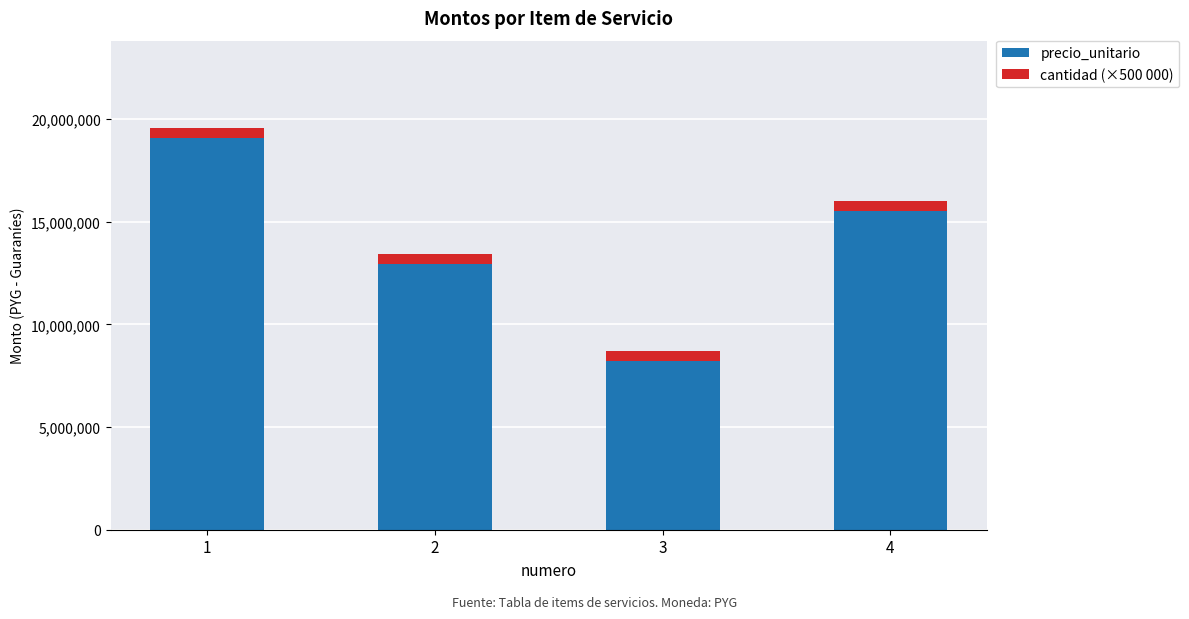

What is the sum of all precio_unitario values?

55665000